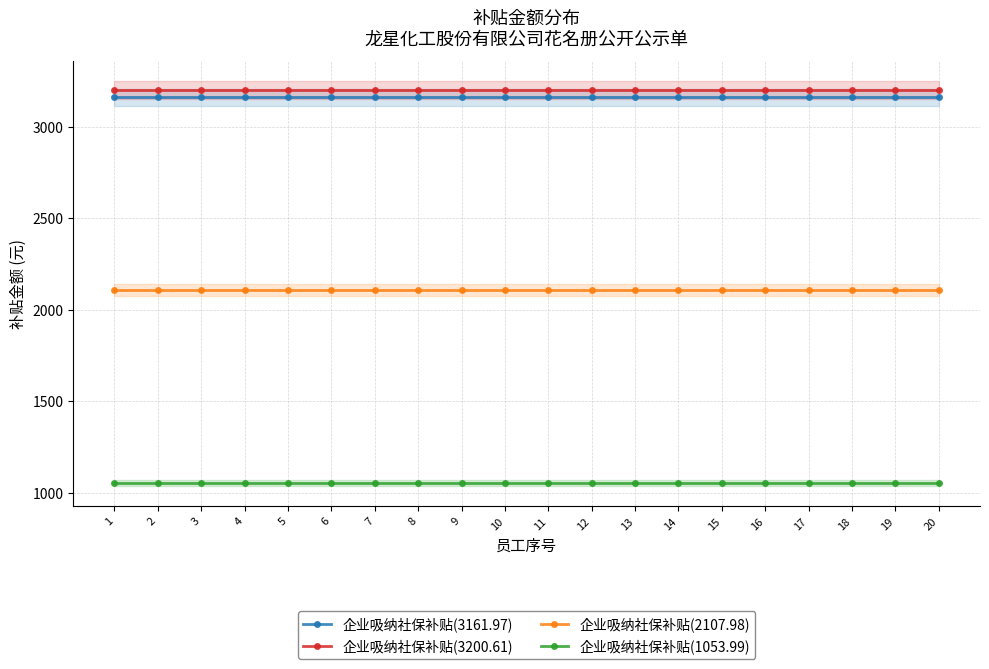

The 企业吸纳社保补贴(2107.98) series shows 806.5 at 6. True or false?

False